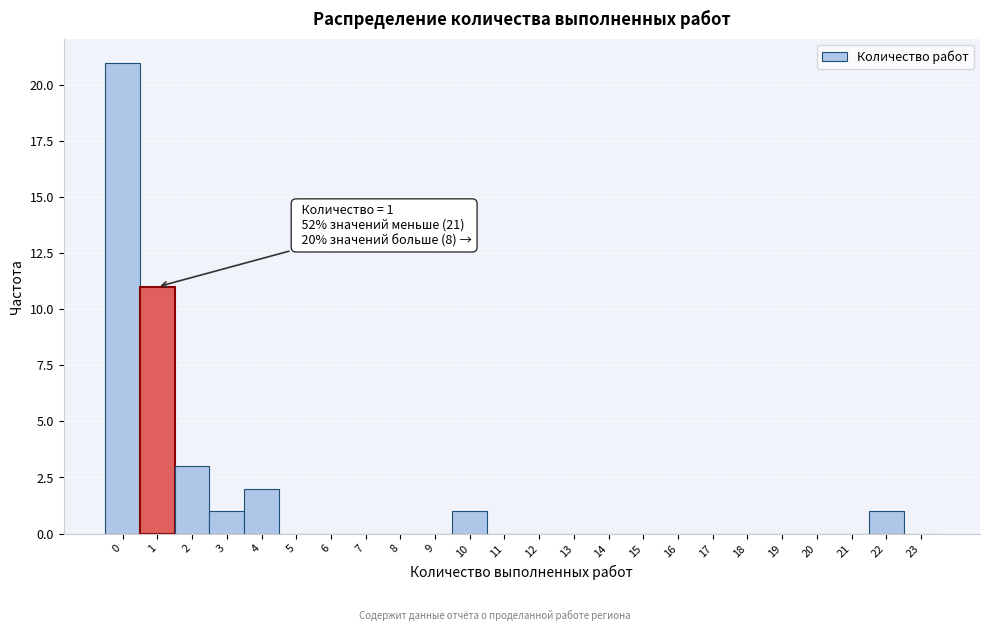

Over which range of the x-axis is the bar tallest?

-0.5 to 0.5